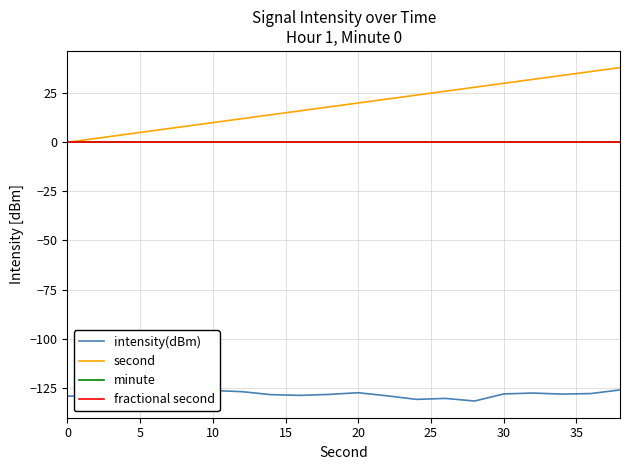

Is this an area chart (filled region under the line)?

No